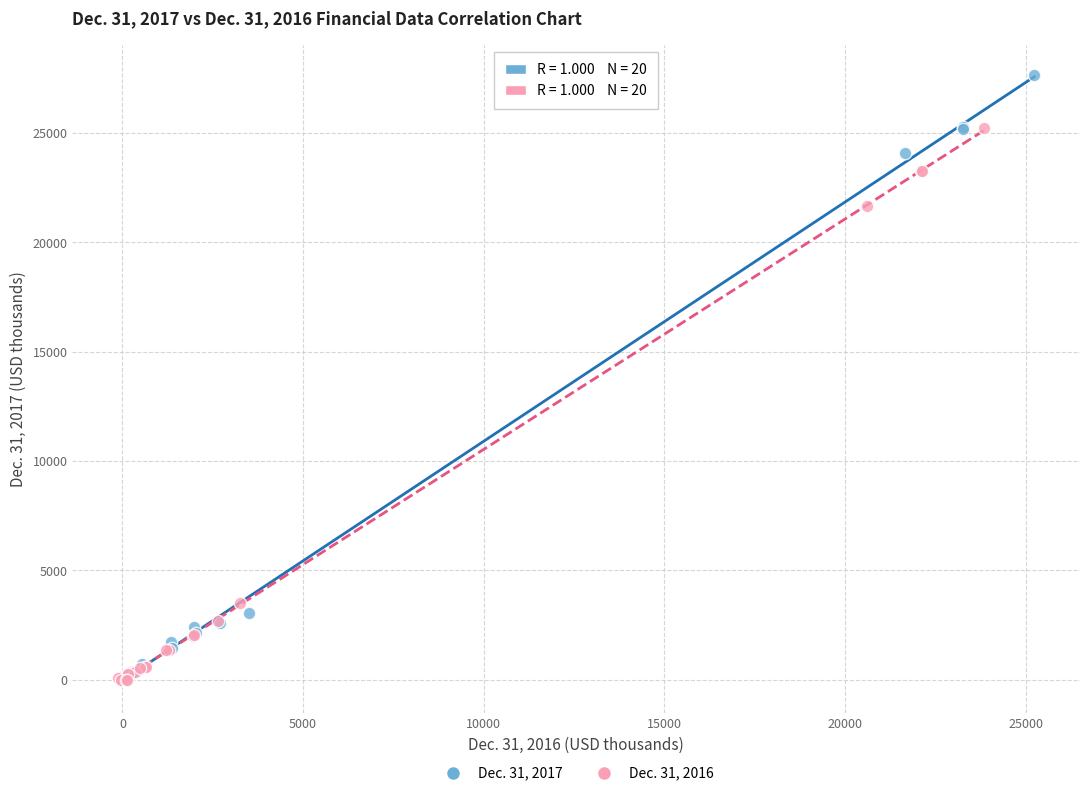

Which series has the widest spread of Y values?

Dec. 31, 2017